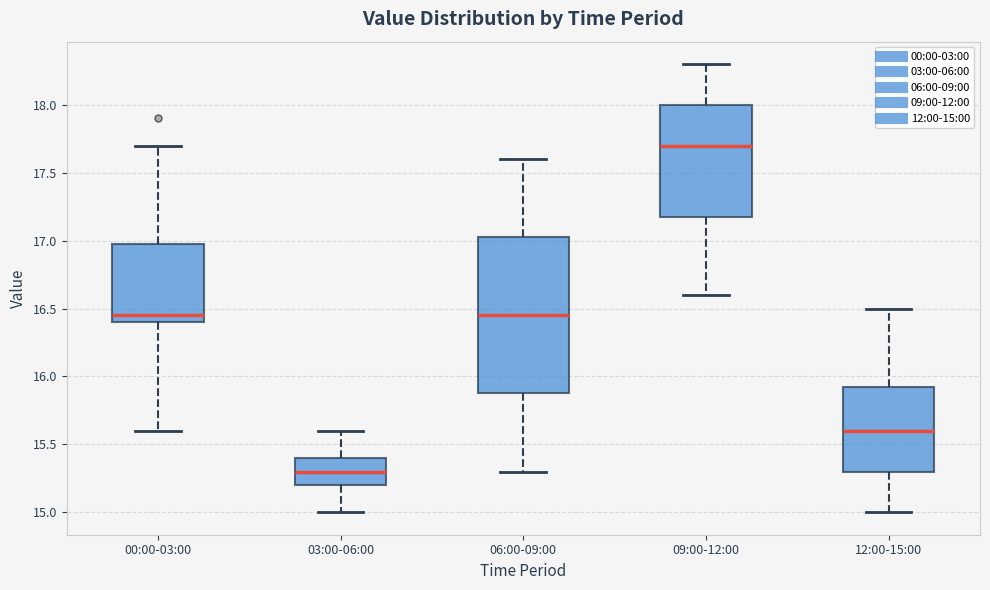

Which box's median line is the lowest?

03:00-06:00